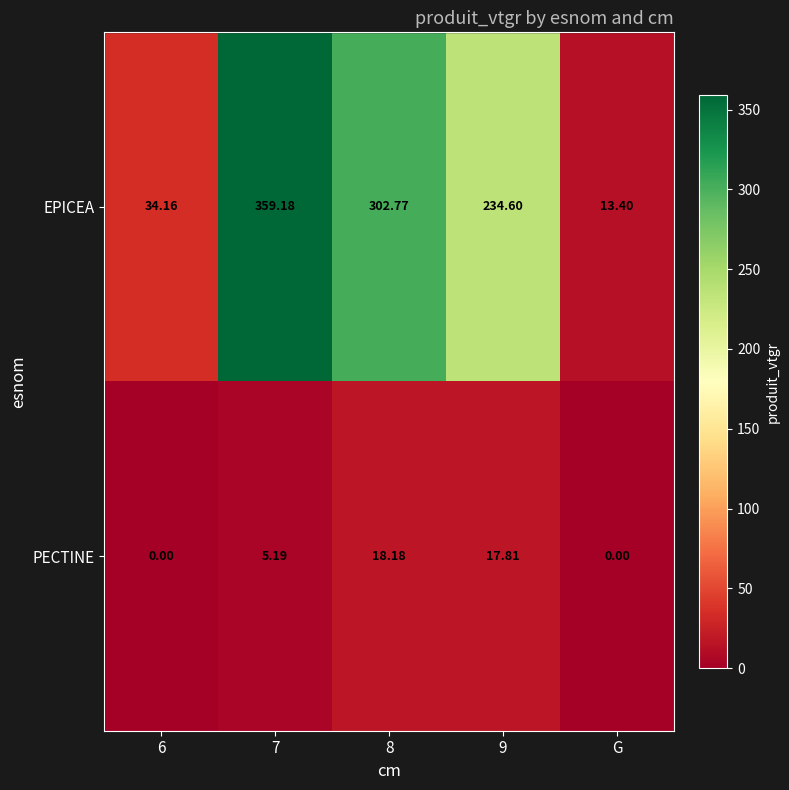

Which series has the largest total across all categories?

EPICEA